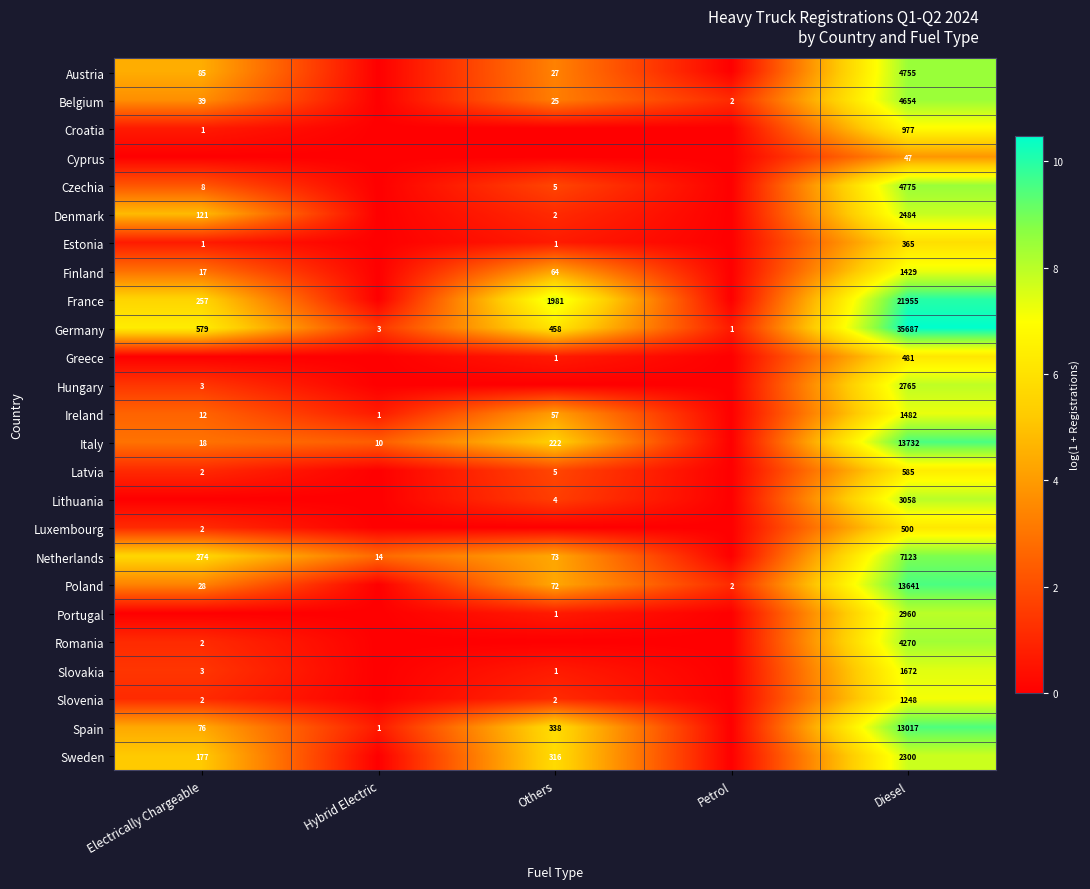

The Germany series shows 1 at Hybrid Electric. True or false?

False